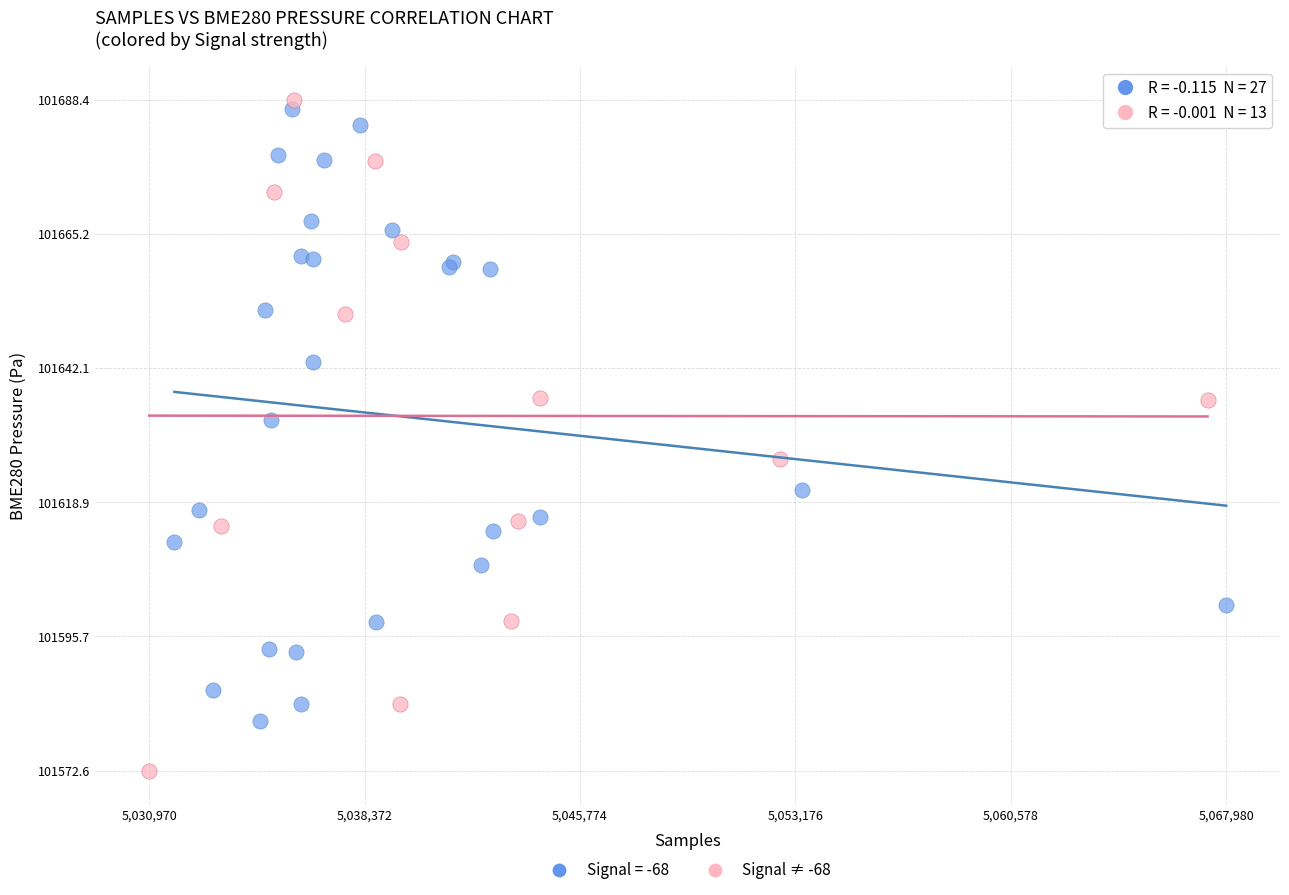

Which series contains the lowest Y value?

Signal ≠ -68